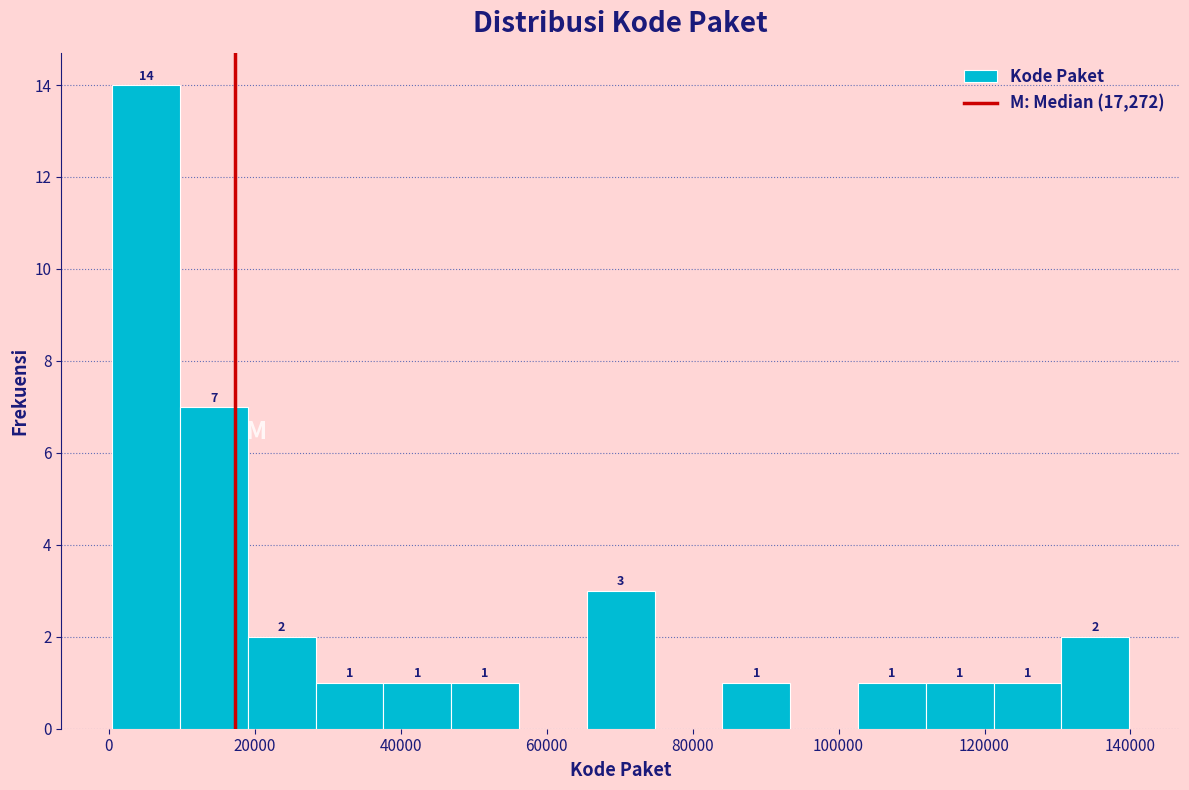

Which range on the x-axis has the tallest bar?

0 to 10000